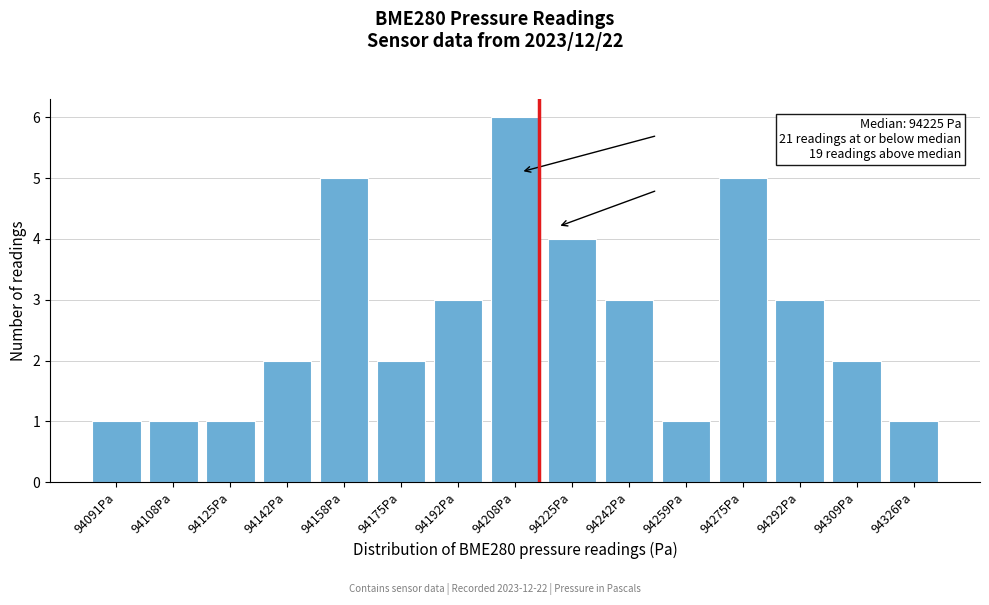

Reading left to right, extract all data points from this chart.

94091Pa=1	94108Pa=1	94125Pa=1	94142Pa=2	94158Pa=5	94175Pa=2	94192Pa=3	94208Pa=6	94225Pa=4	94242Pa=3	94259Pa=1	94275Pa=5	94292Pa=3	94309Pa=2	94326Pa=1